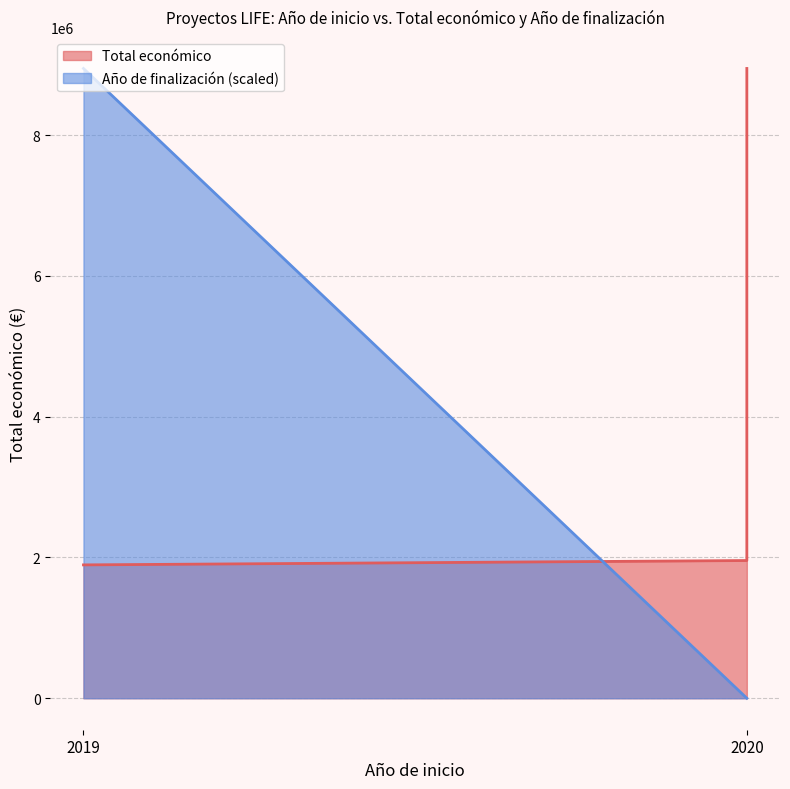

How many lines are shown in the chart?

2